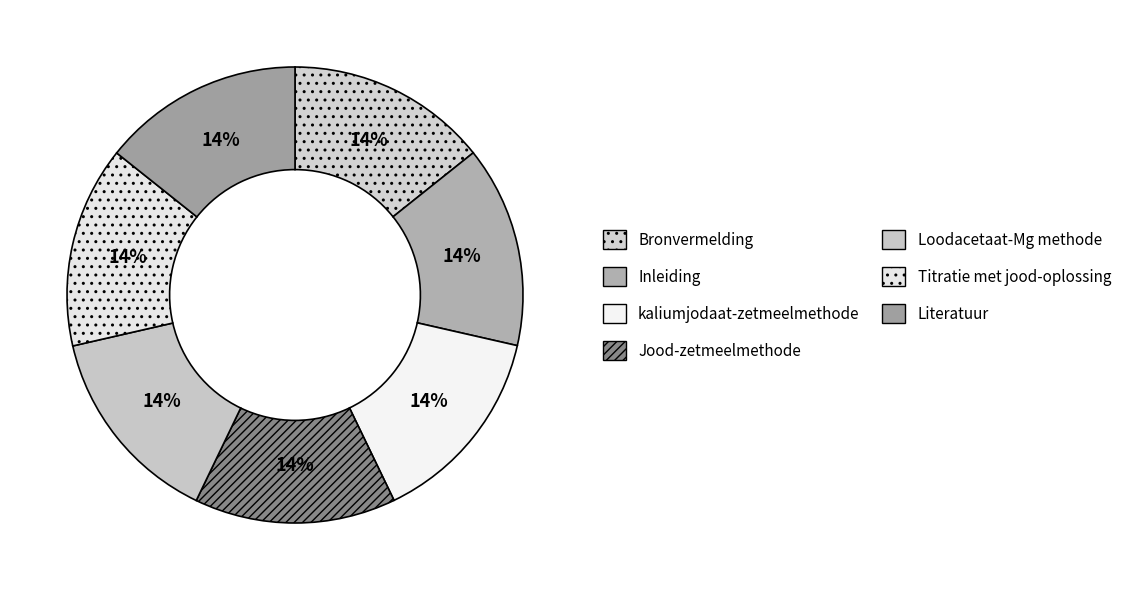

Rank the categories by value from lowest to highest.

Bronvermelding, Inleiding, kaliumjodaat-zetmeelmethode, Jood-zetmeelmethode, Loodacetaat-Mg methode, Titratie met jood-oplossing, Literatuur